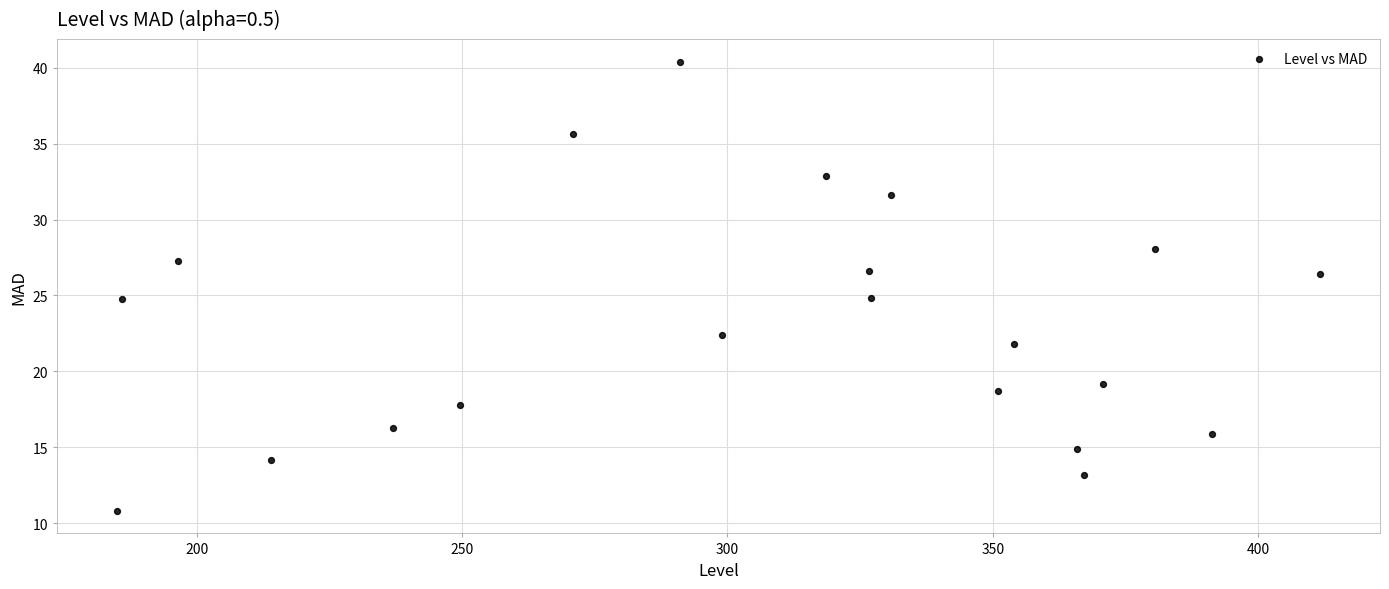

What is the range of X values (max minus min)?

226.7